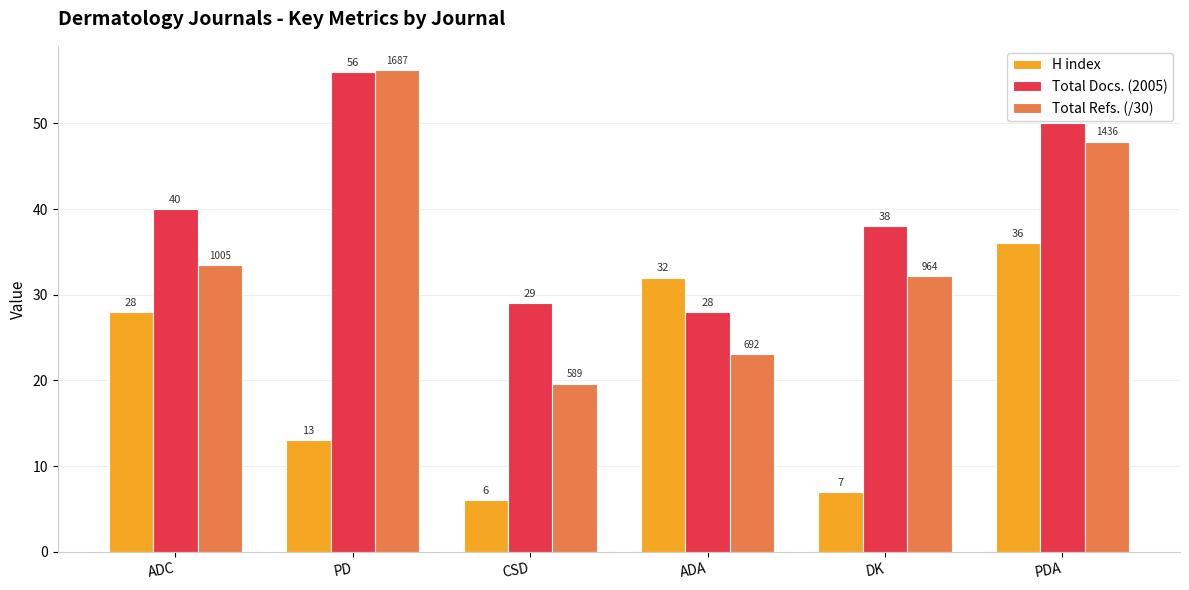

At which category is the sum across all series the highest?

PDA